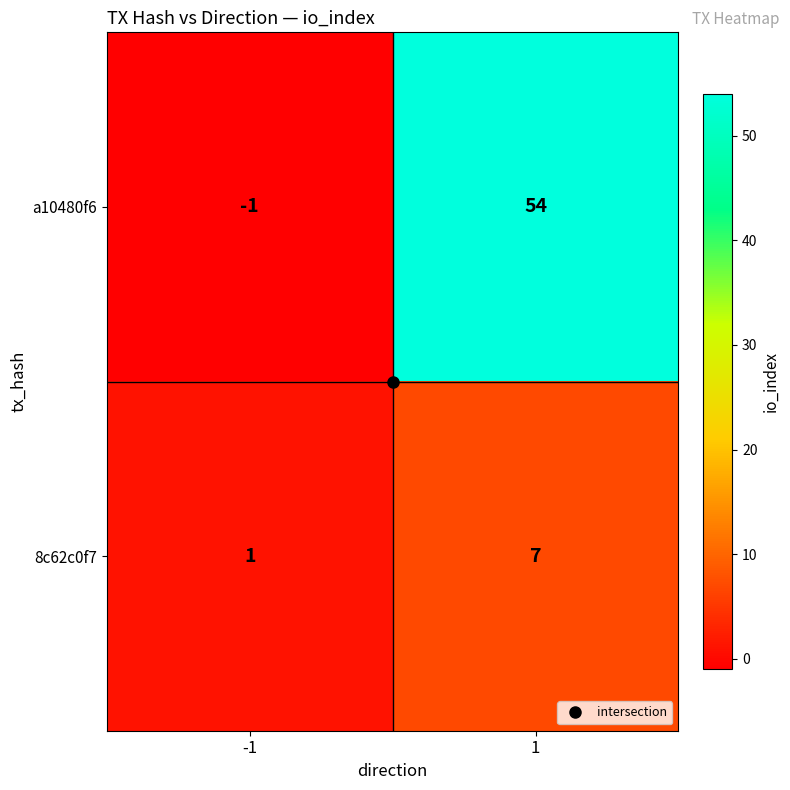

List the series in order of their overall mean, lowest first.

8c62c0f7, a10480f6